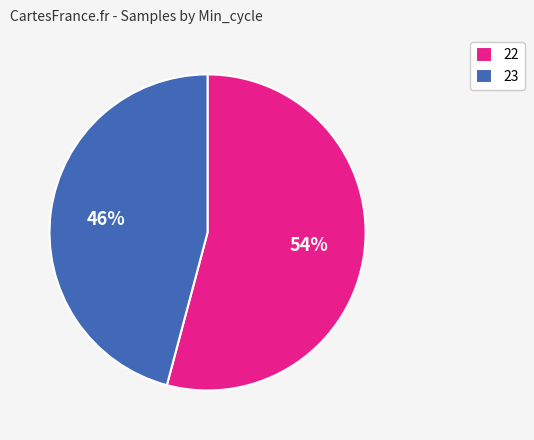

Is it true that 23 is 46% of the pie?

True